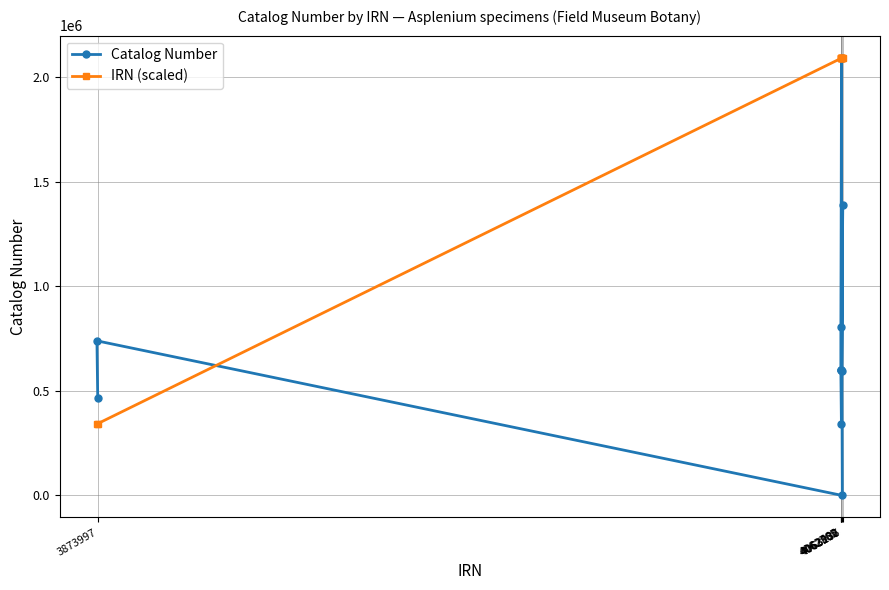

What is the maximum value for IRN (scaled)?

2093600.0